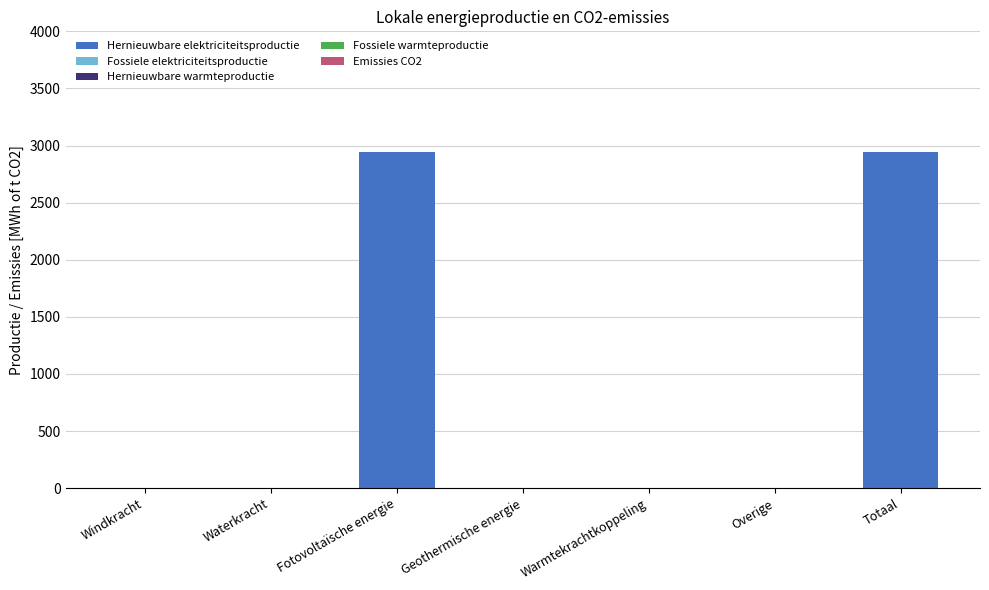

Reading left to right, extract all data points from this chart.

Windkracht=0.0	Waterkracht=0.0	Fotovoltaïsche energie=2944.9	Geothermische energie=0.0	Warmtekrachtkoppeling=0.0	Overige=0.0	Totaal=2944.9